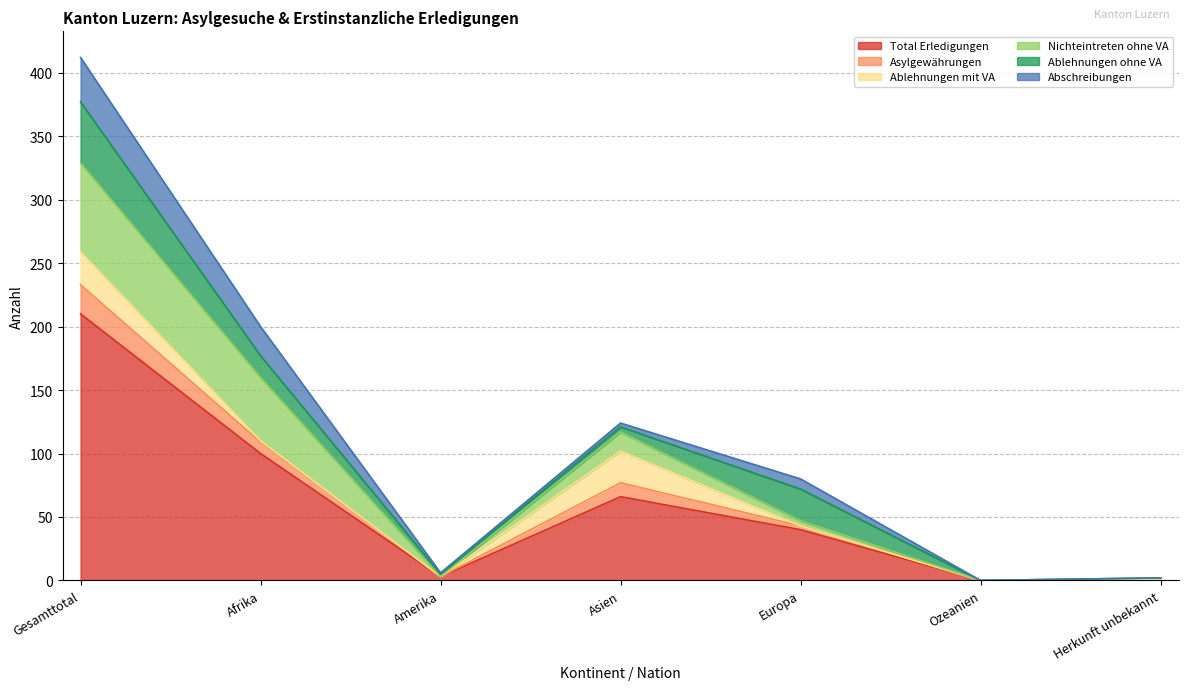

Which series has the largest total across all categories?

Total Erledigungen